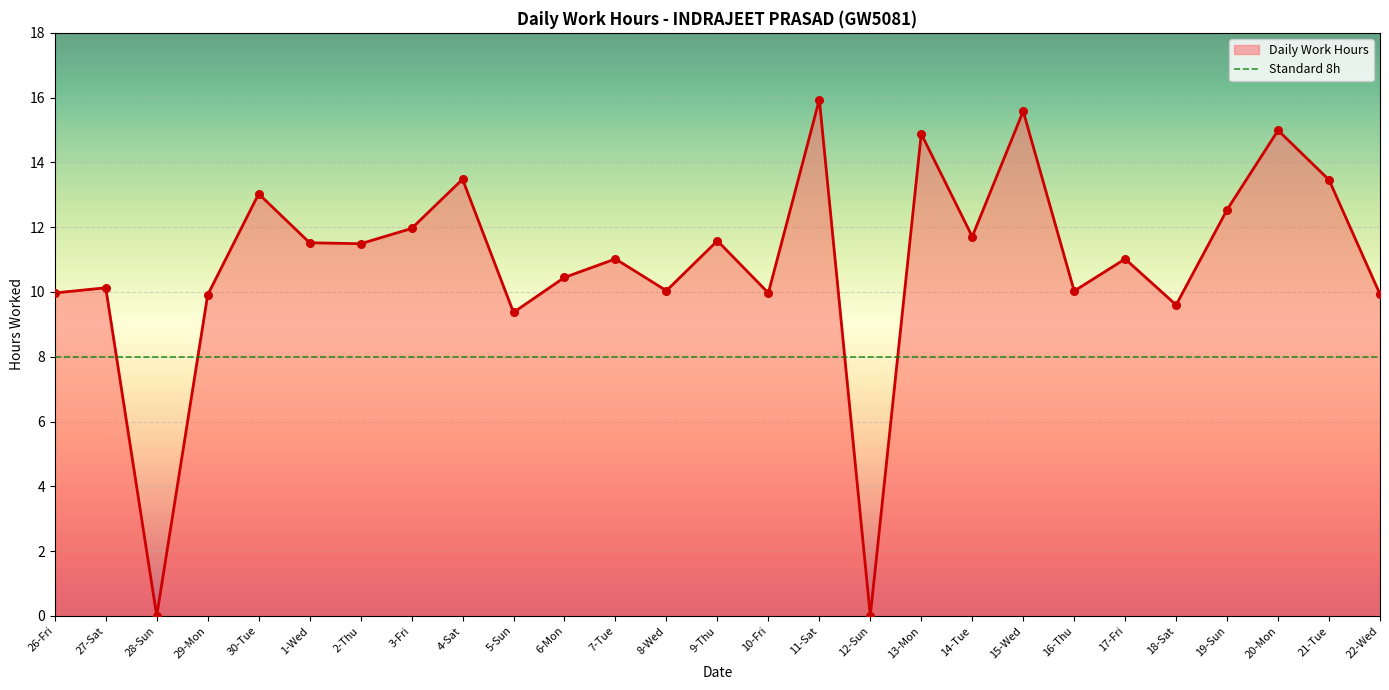

What is the change in value from 7-Tue to 19-Sun?

+1.5